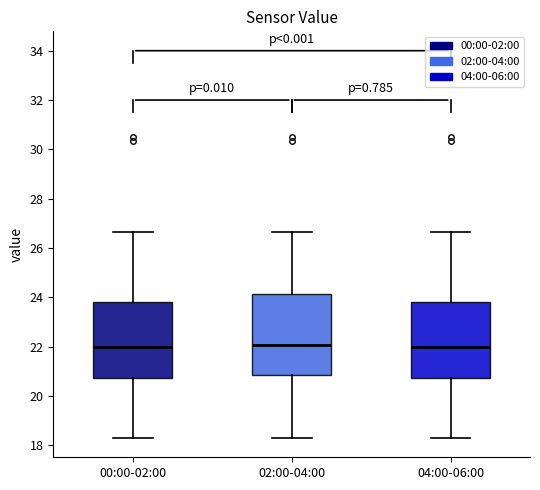

Where does the lower whisker of the box for 04:00-06:00 end on the y-axis? The values are not printed on the chart, so give them approximately, as read against the axis.

18.4